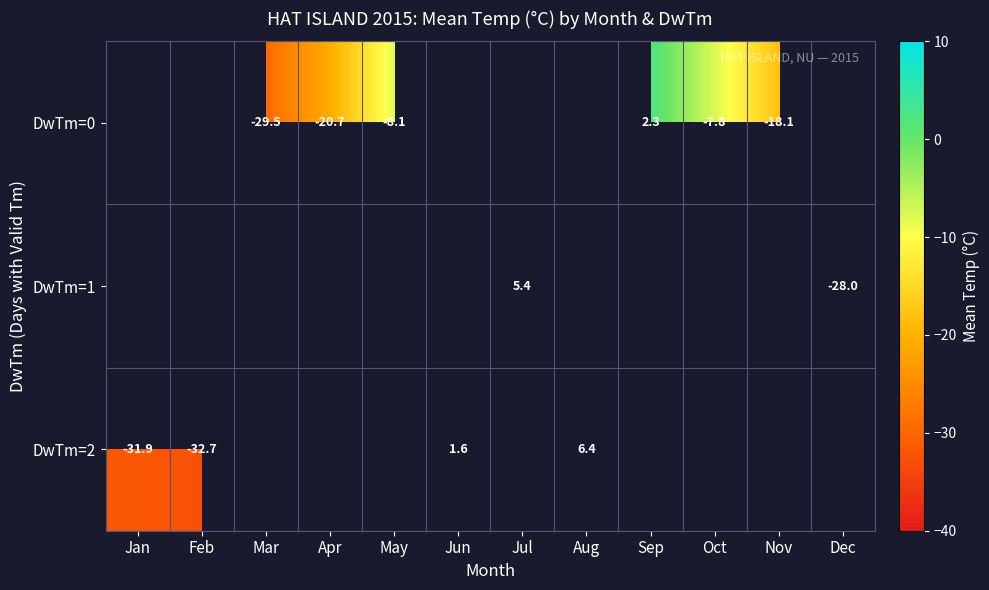

True or false: DwTm=2 has a value of 6.4 at Aug.

True